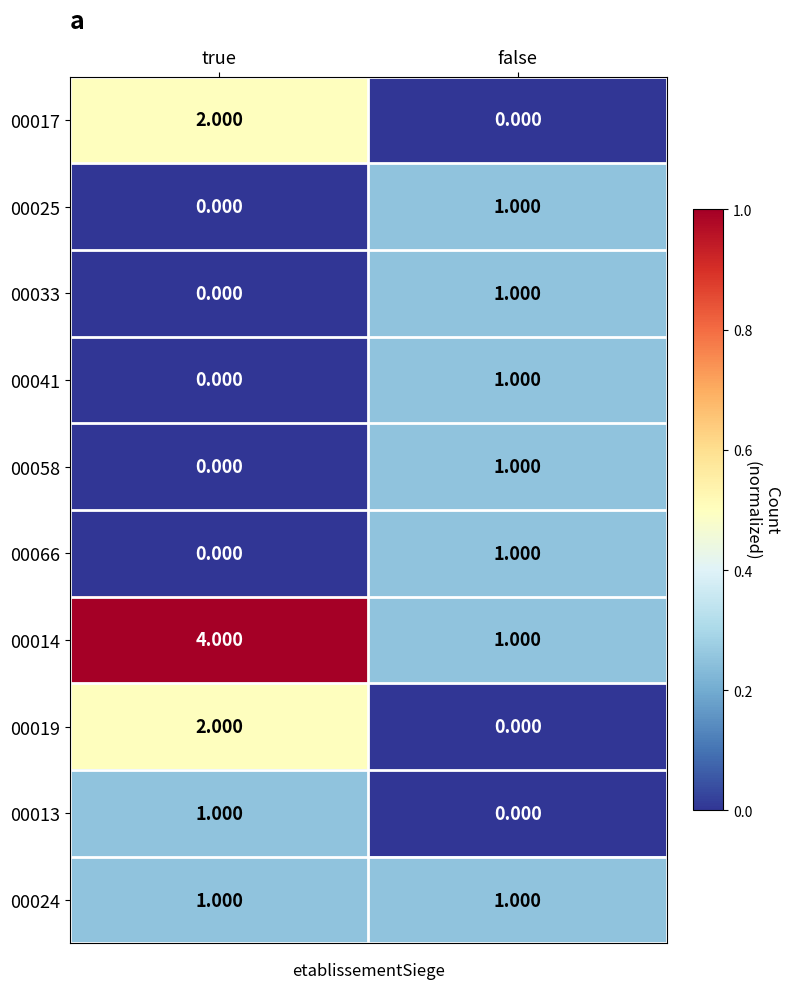

Rank the categories by 00033 value from lowest to highest.

true, false